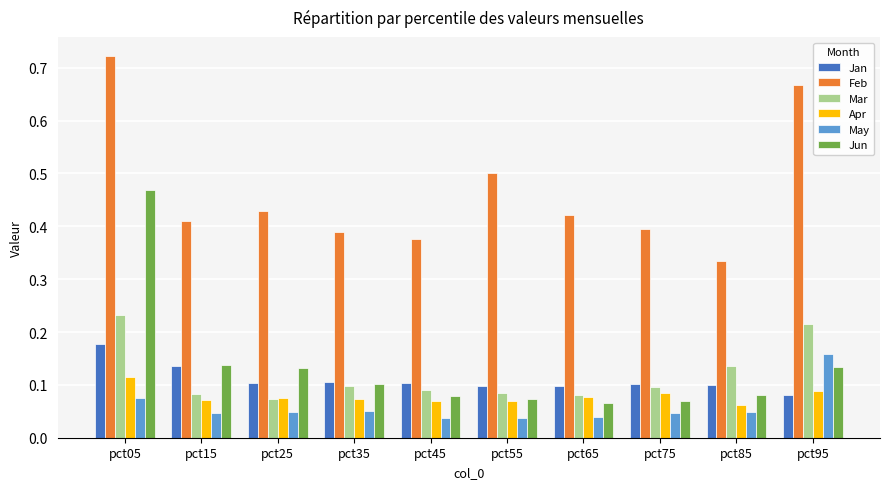

What are all the series names shown in the legend?

Jan, Feb, Mar, Apr, May, Jun